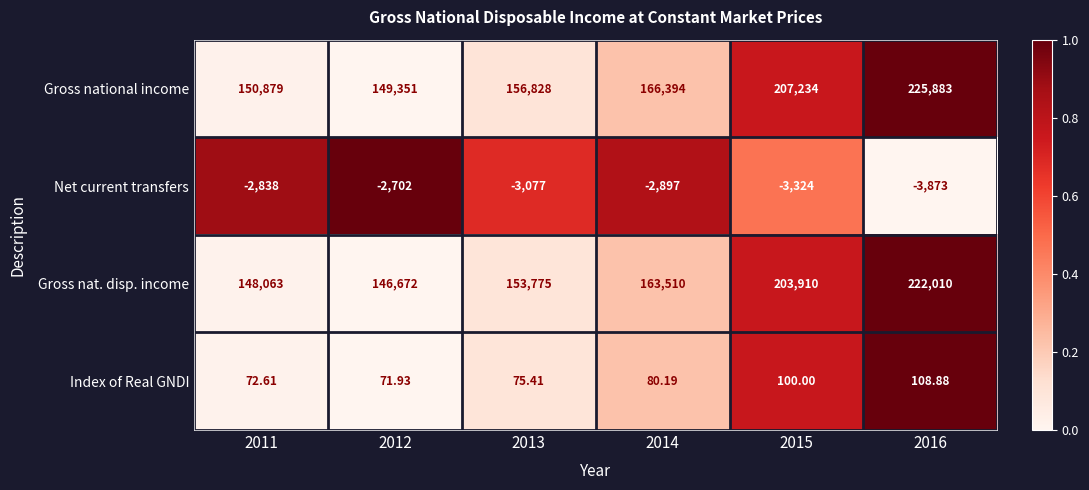

Which series changed the most between 2012 and 2016?

Gross national income